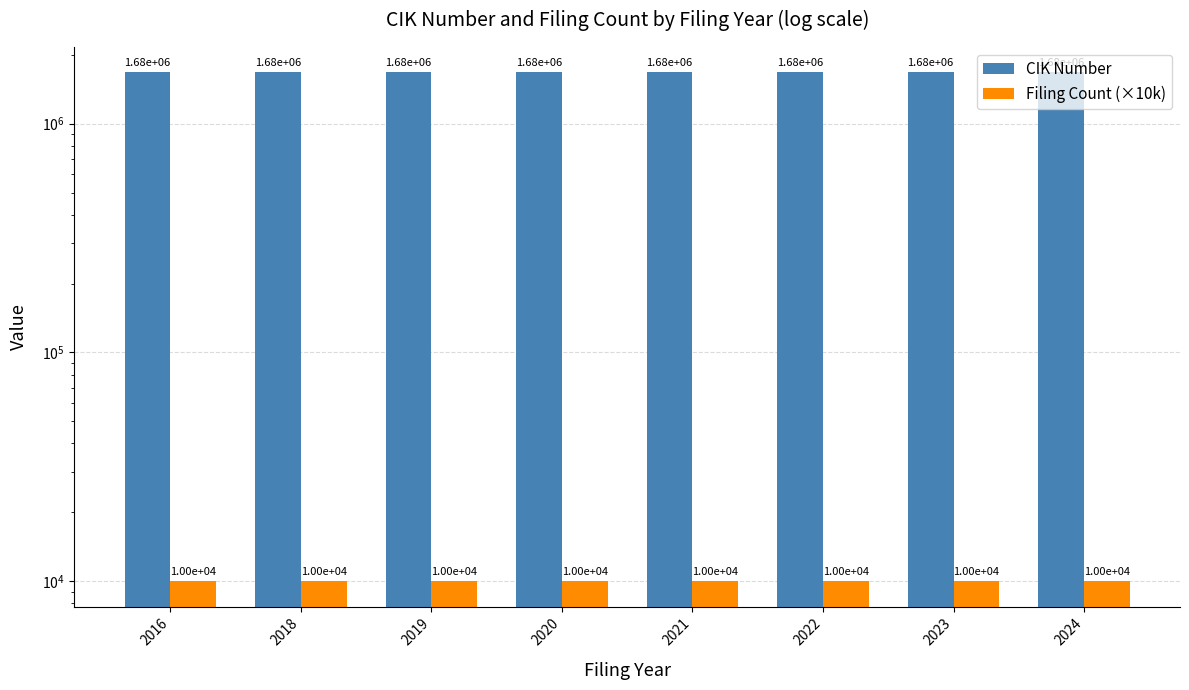

The value of Filing Count (×10k) at 2024 is 10000. True or false?

True